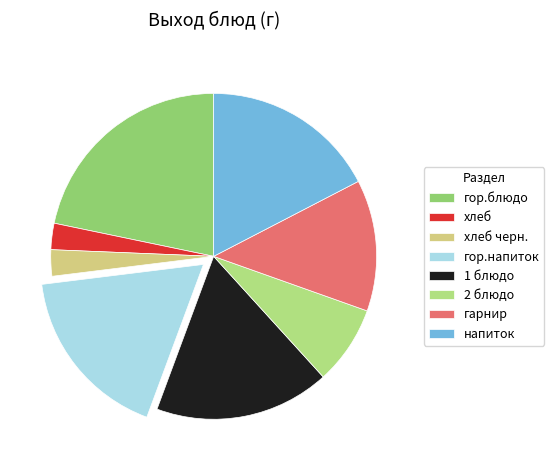

Is it true that 1 блюдо is 17% of the pie?

True